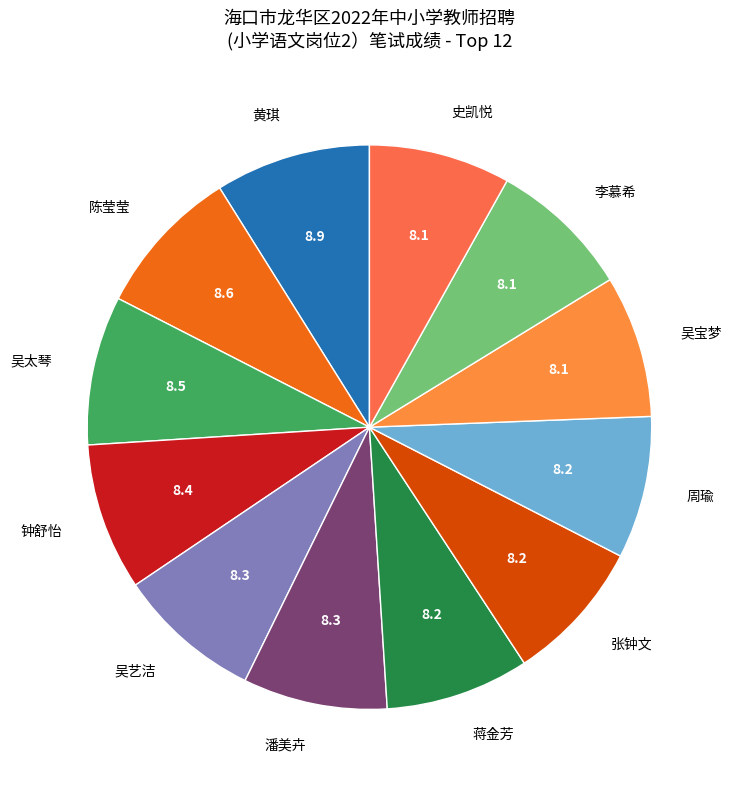

Is there any slice that represents more than half of the pie?

No